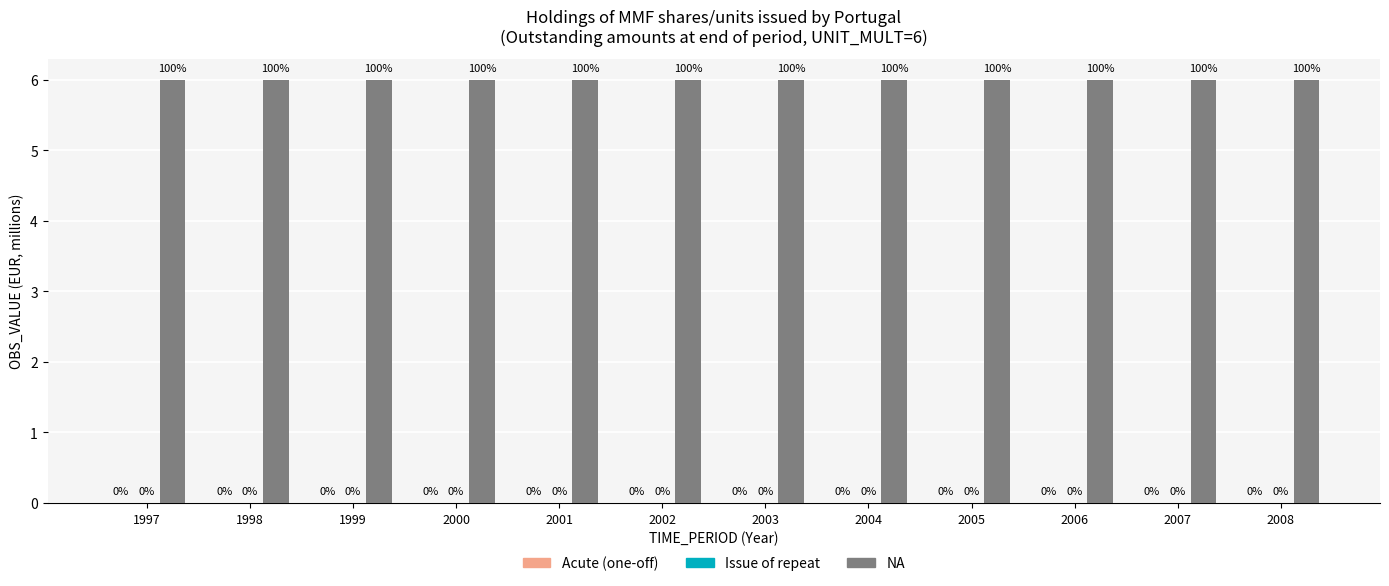

Which category has the lowest value in the Acute (one-off) series?

1997